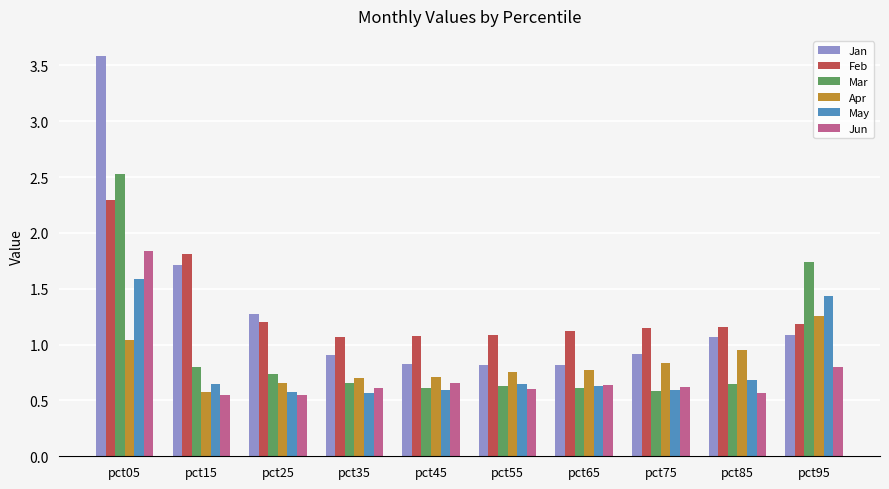

What is the difference between the Jun values at pct25 and pct65?

0.1